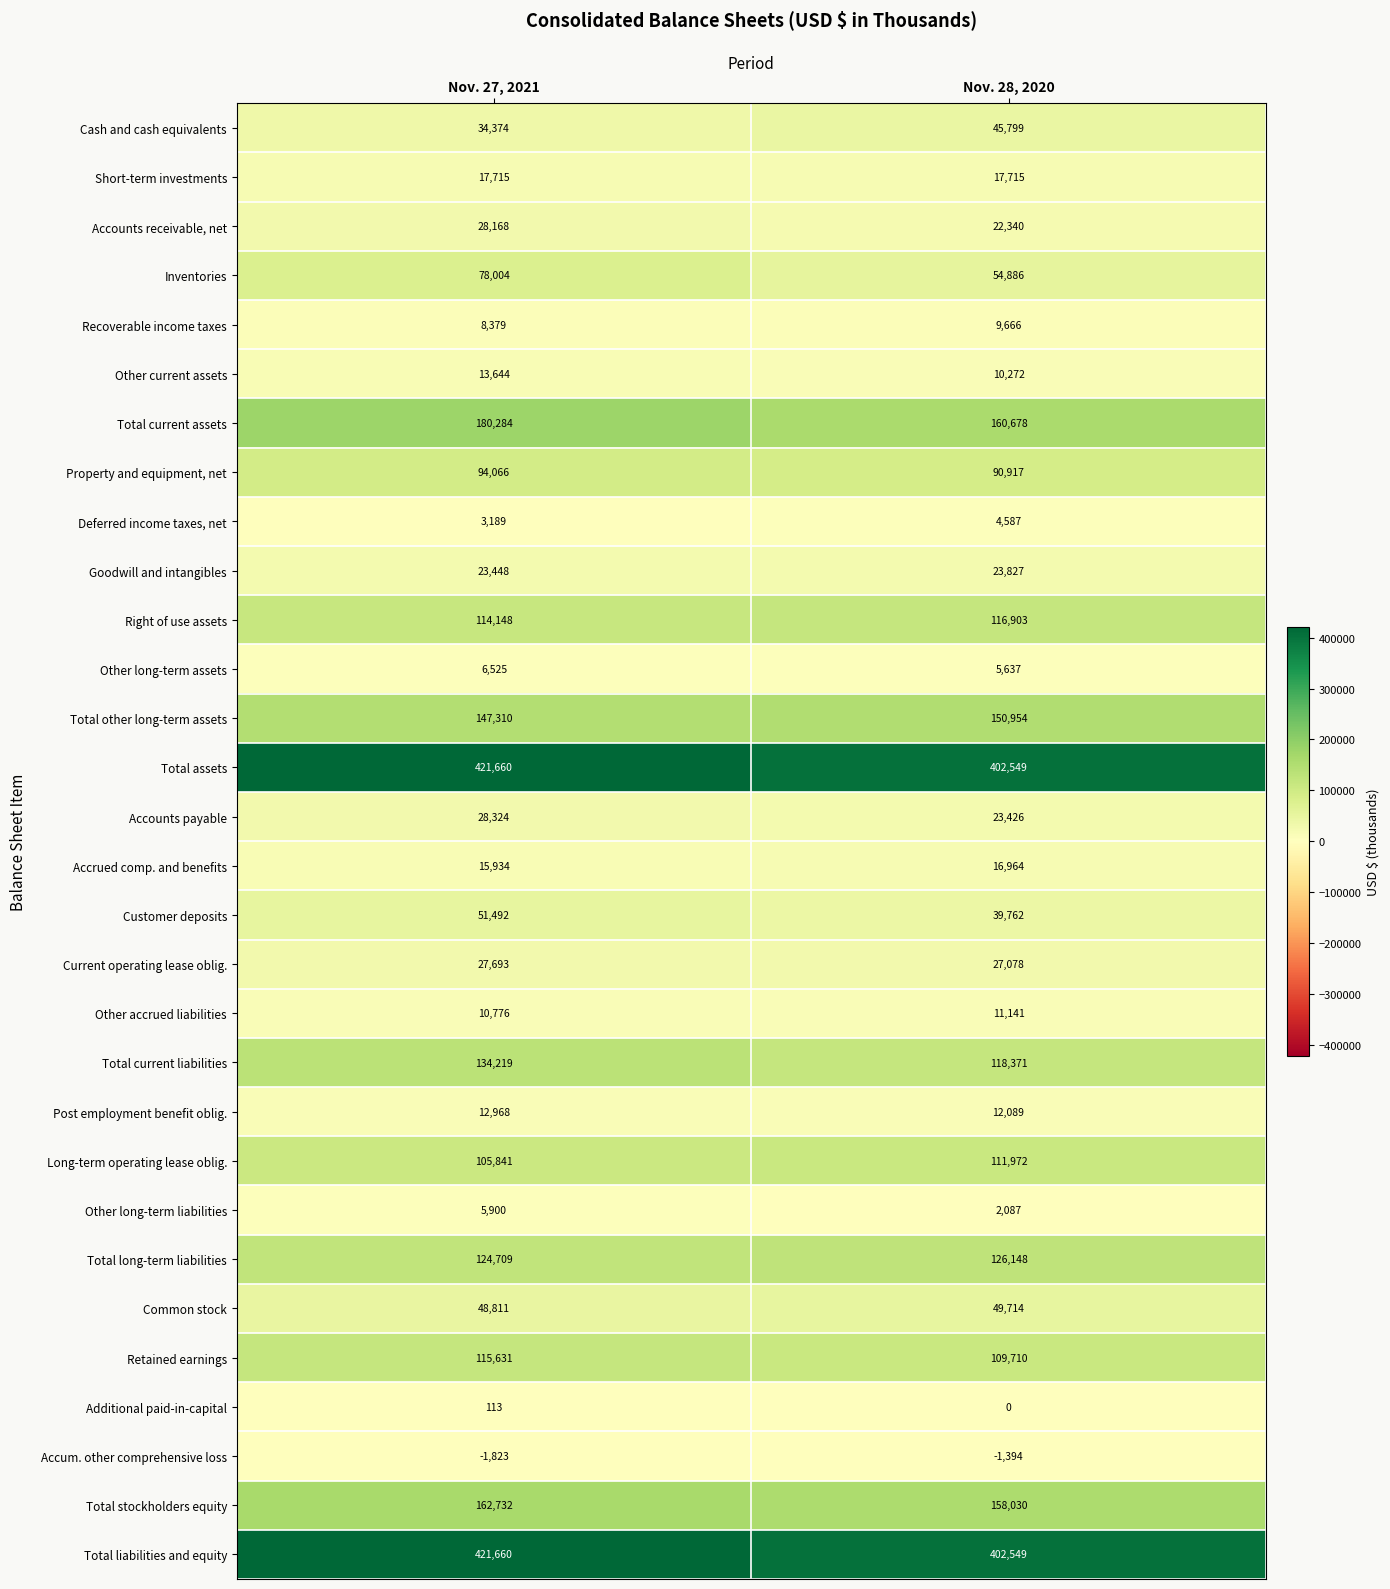

What is the spread (max minus min) of values at Nov. 27, 2021?

423483